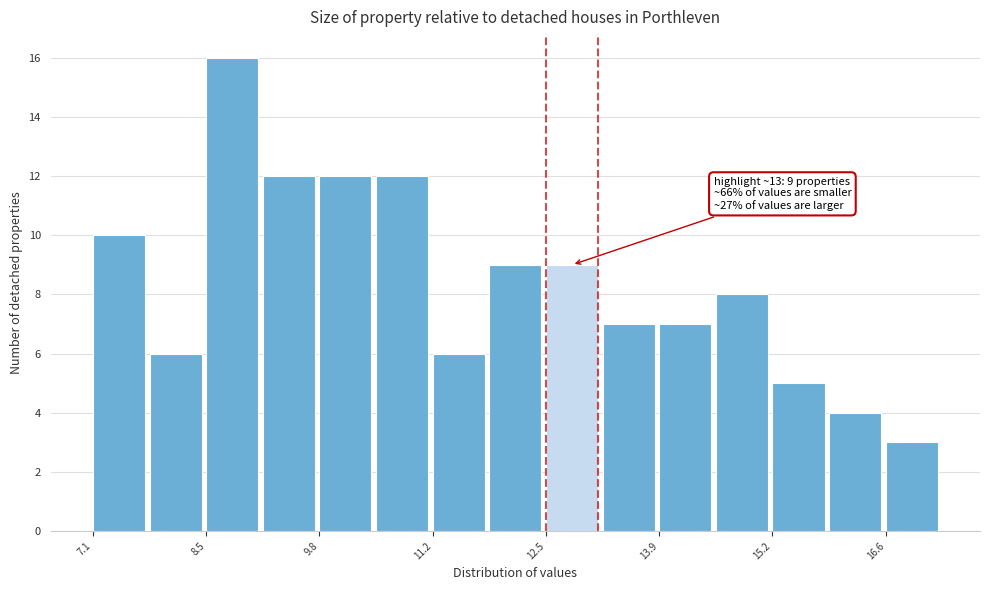

Read against the x-axis, roughly where is the centre of the tallest bar?

8.8